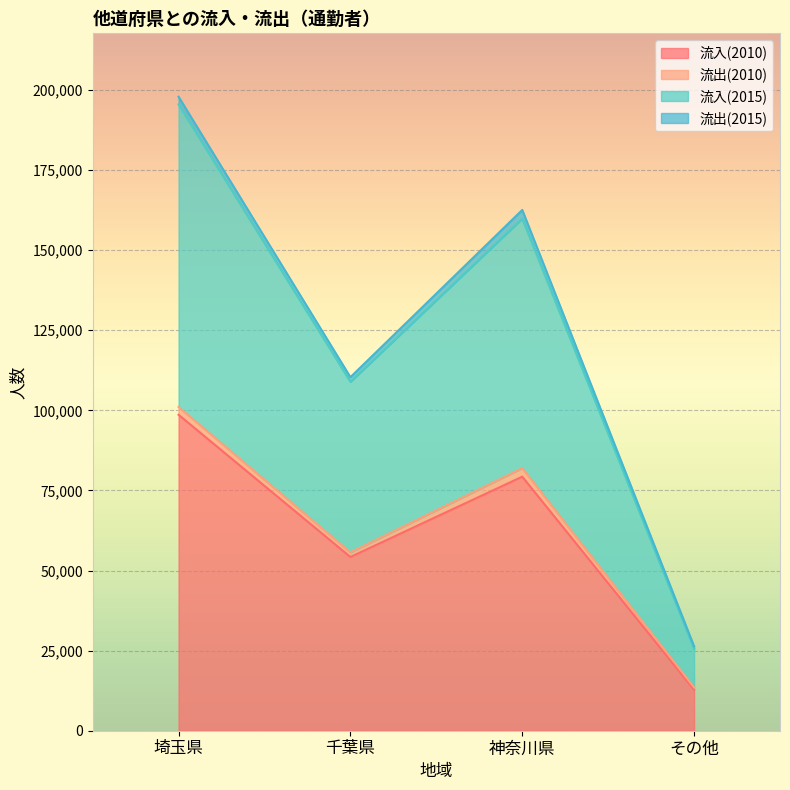

The value of 流入(2010) at 埼玉県 is 31958. True or false?

False